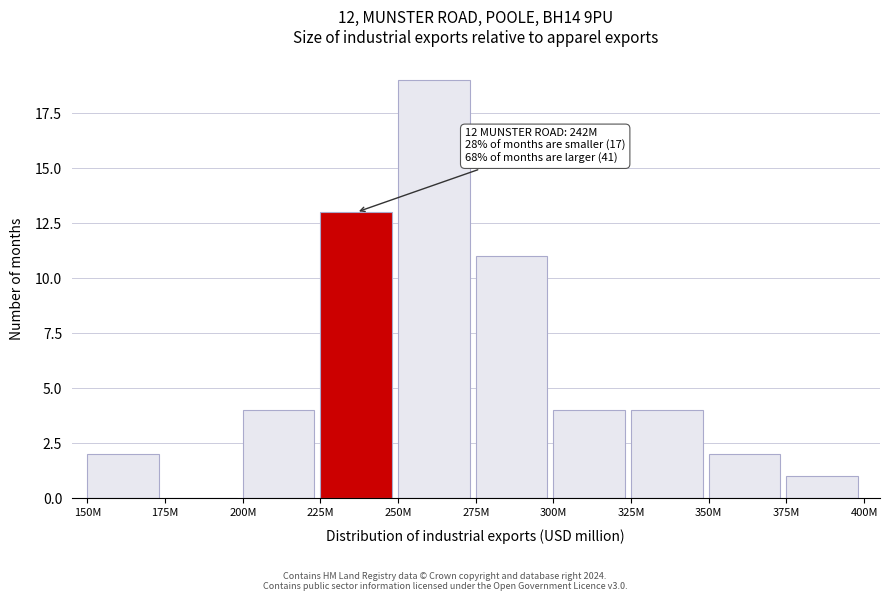

Reading left to right, extract all data points from this chart.

150M=2	175M=0	200M=4	225M=13	250M=19	275M=11	300M=4	325M=4	350M=2	375M=1